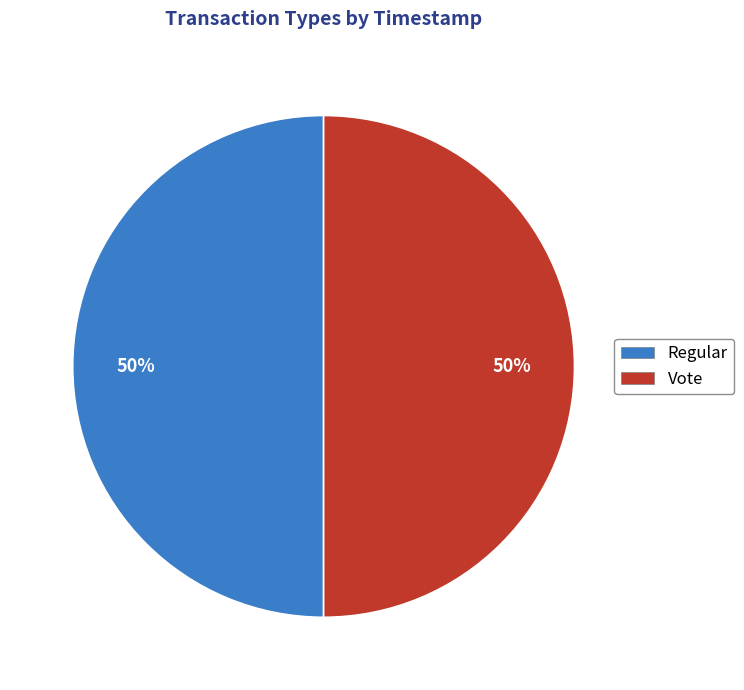

Is the sum of Vote and Regular greater than half?

Yes